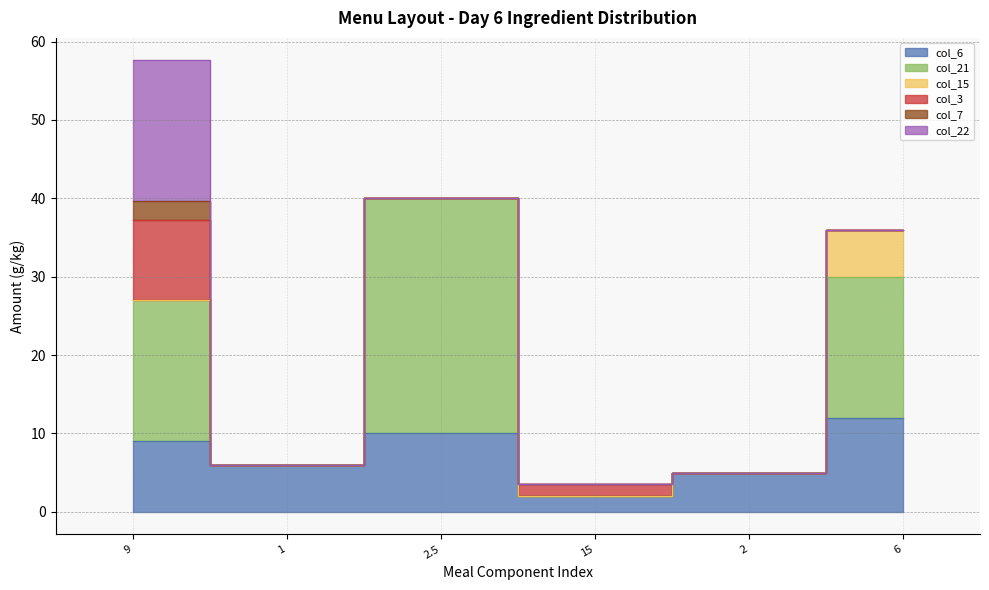

True or false: col_21 has more than 1 interior local peaks.

False